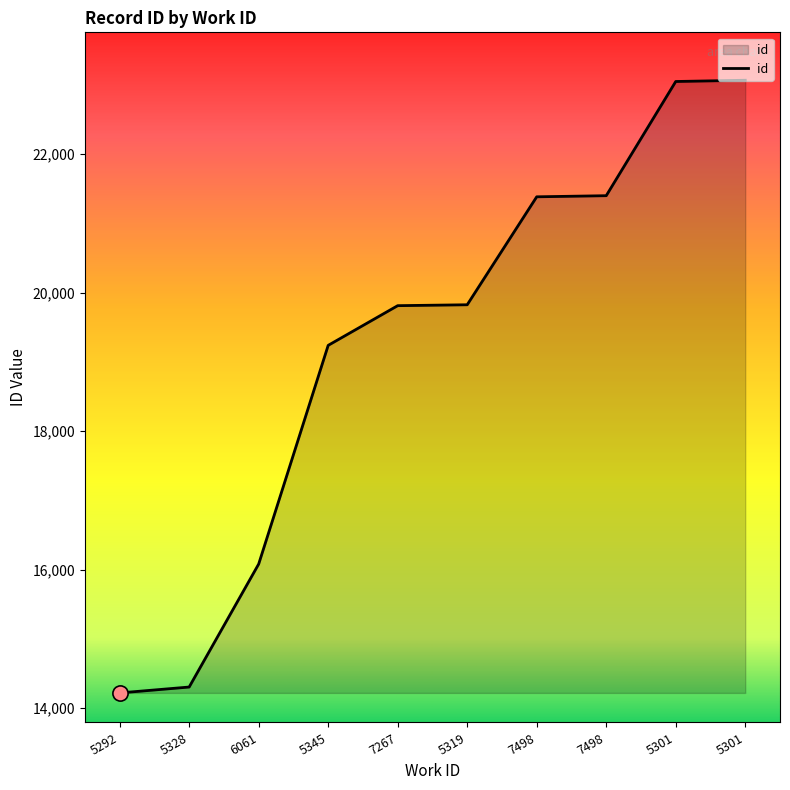

How many lines are shown in the chart?

1